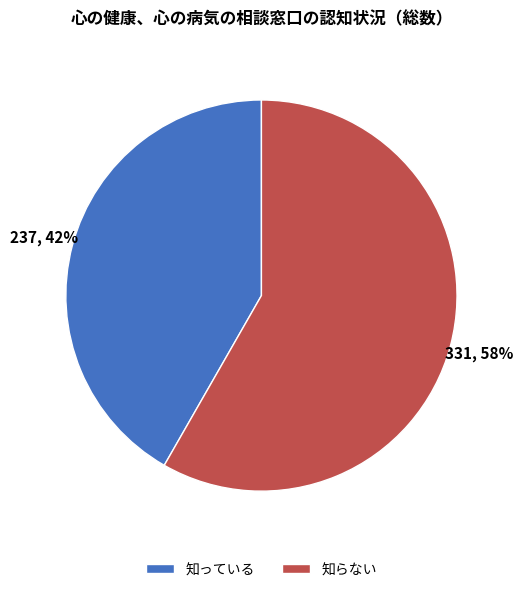

To the nearest percent, what percentage of the pie is 知っている?

42%